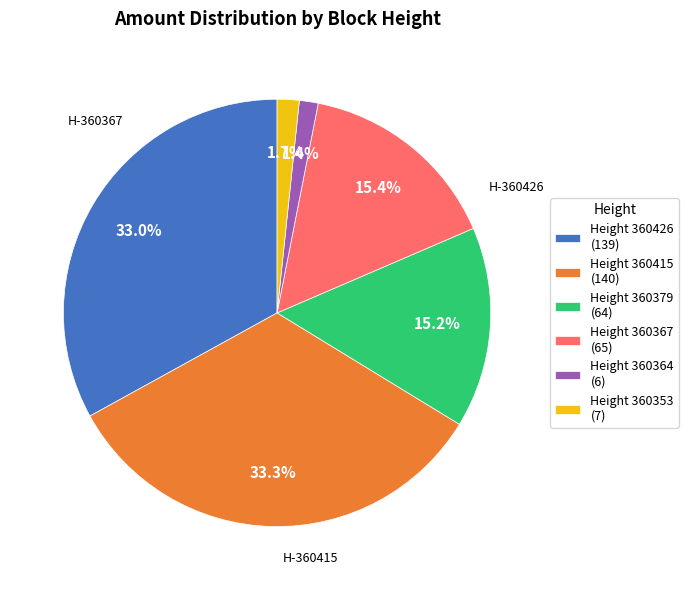

How many segments does this pie chart have?

6